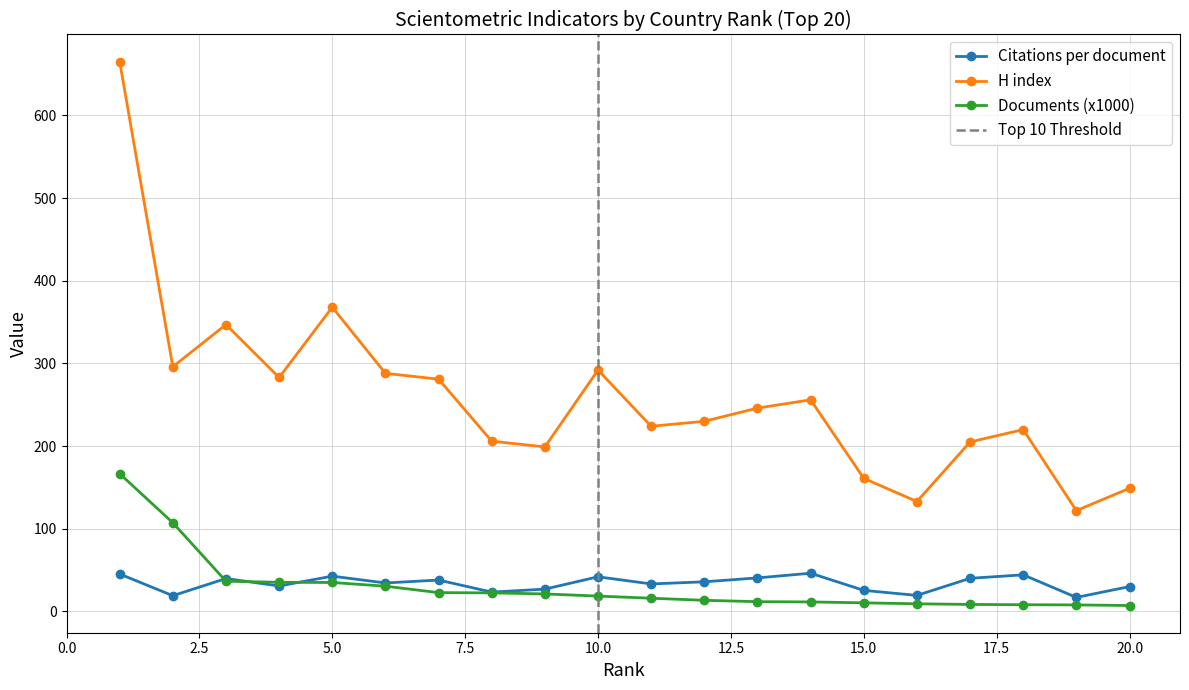

Is it true that Citations per document equals 59.3 at 17?

False